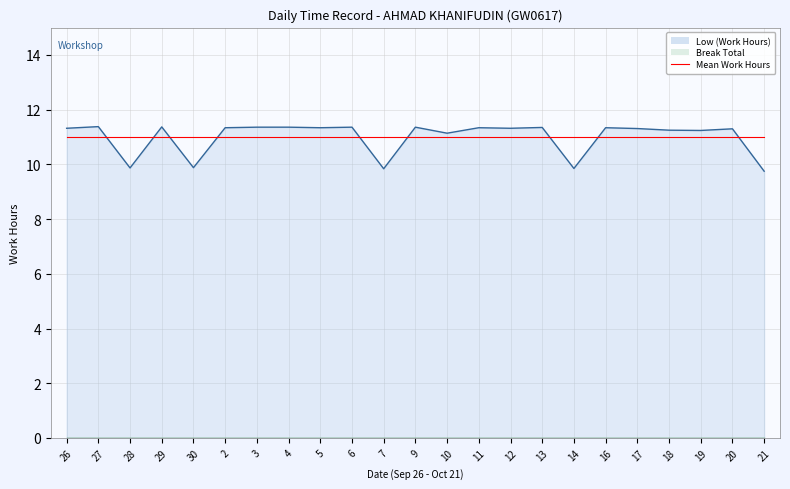

How many values exceed 11?

18